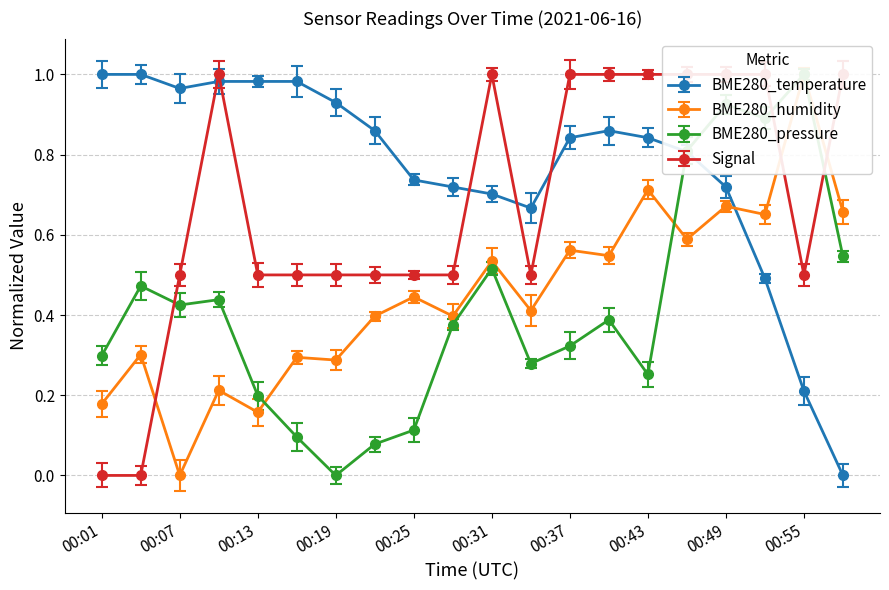

The value of Signal at 00:04 is 0.5. True or false?

False